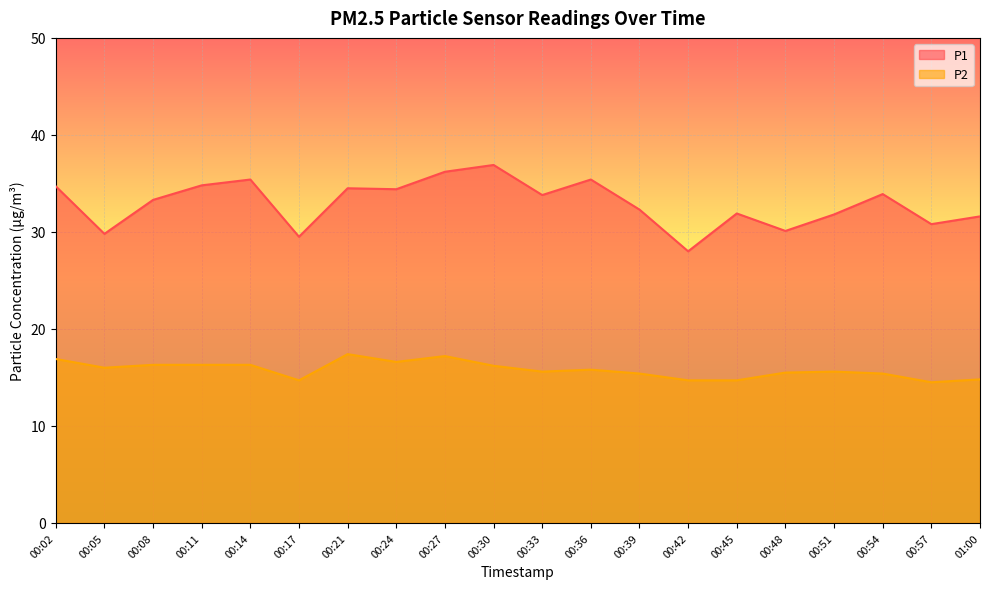

Which series has the widest spread of values?

P1